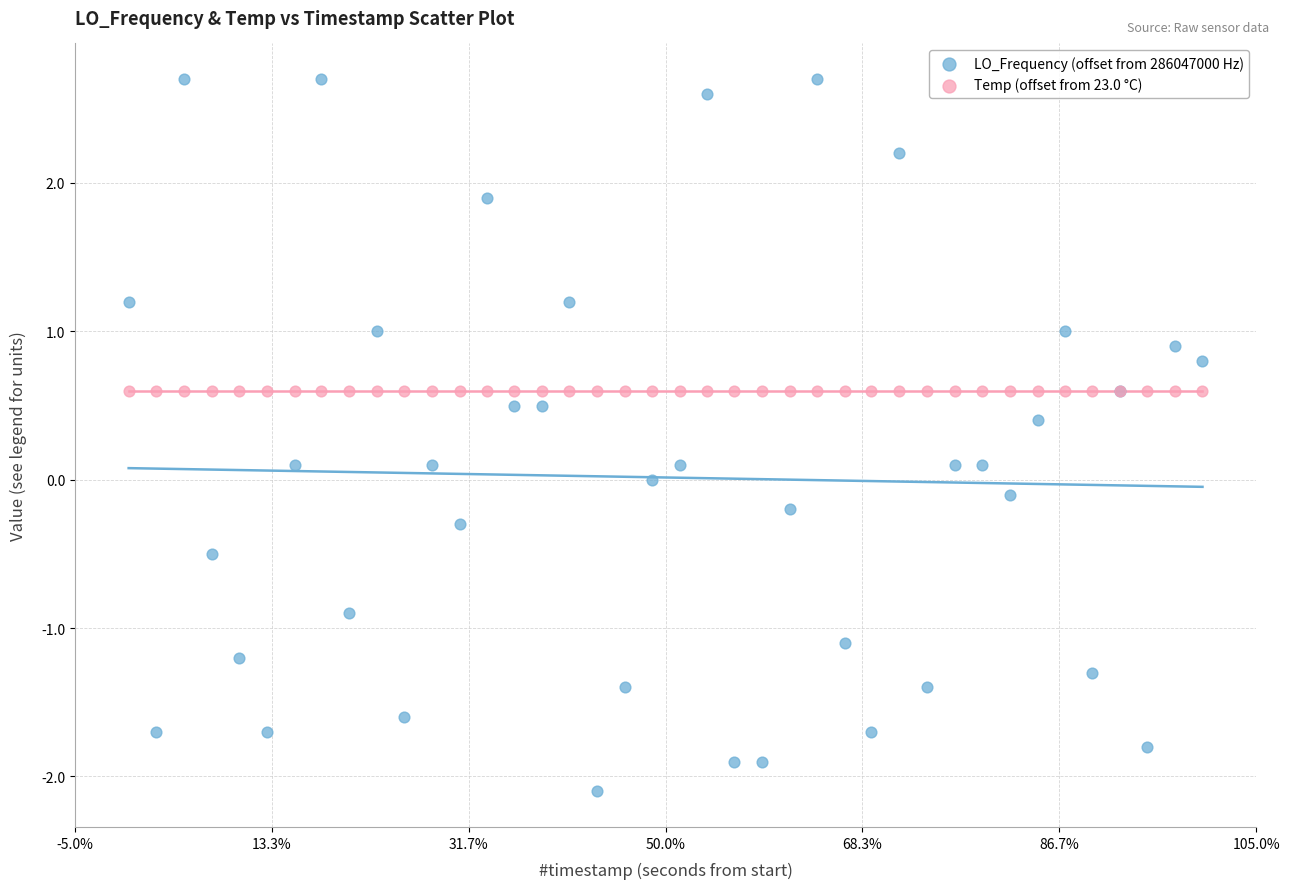

Which series contains the lowest Y value?

LO_Frequency (offset from 286047000 Hz)